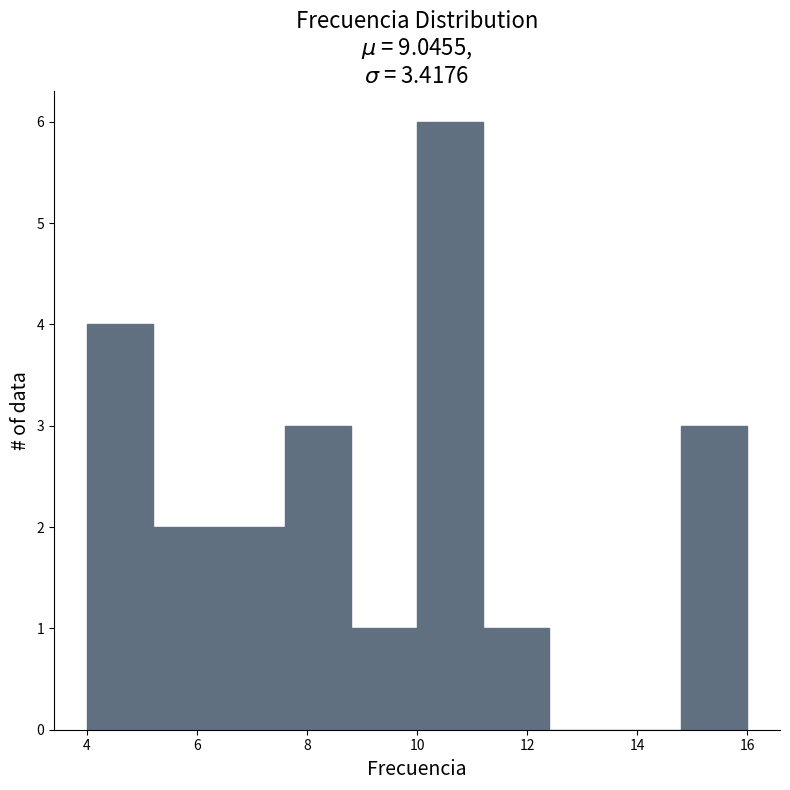

How tall is the bar that spans 5.2 to 6.4 on the x-axis? The values are not printed on the chart, so give them approximately, as read against the axis.

2